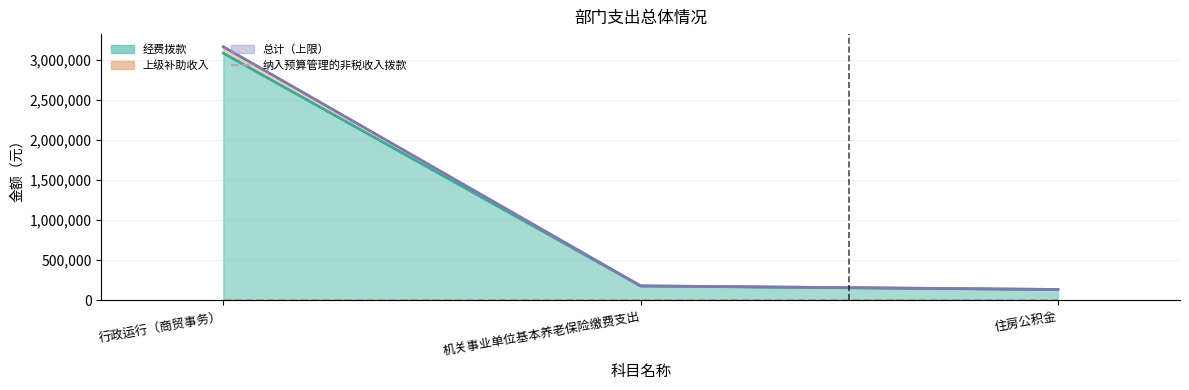

Where does the 上级补助收入 series first go above 178023?

行政运行（商贸事务）